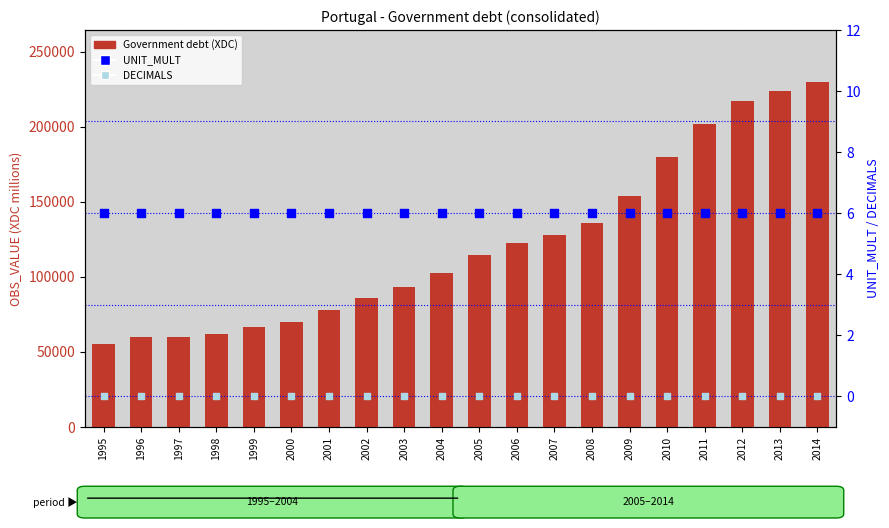

What is the total value across all series at 2003?

93339.4